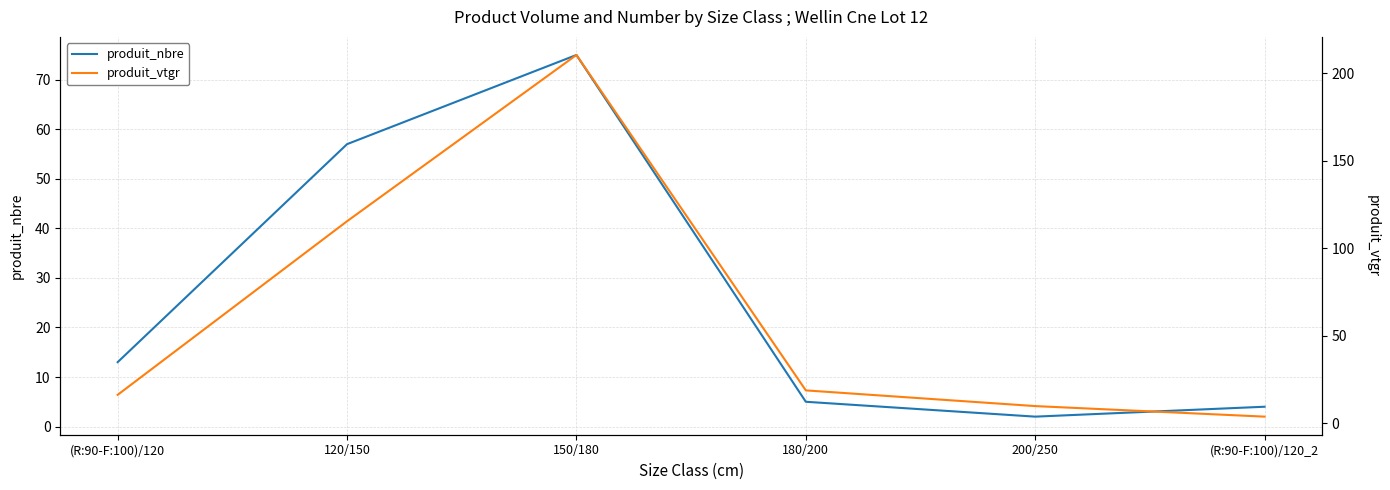

How many intersections are there between produit_nbre and produit_vtgr?

1